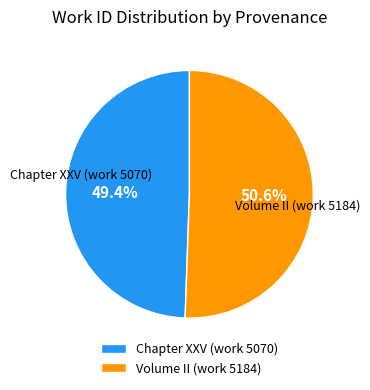

Count the number of slices in the pie.

2